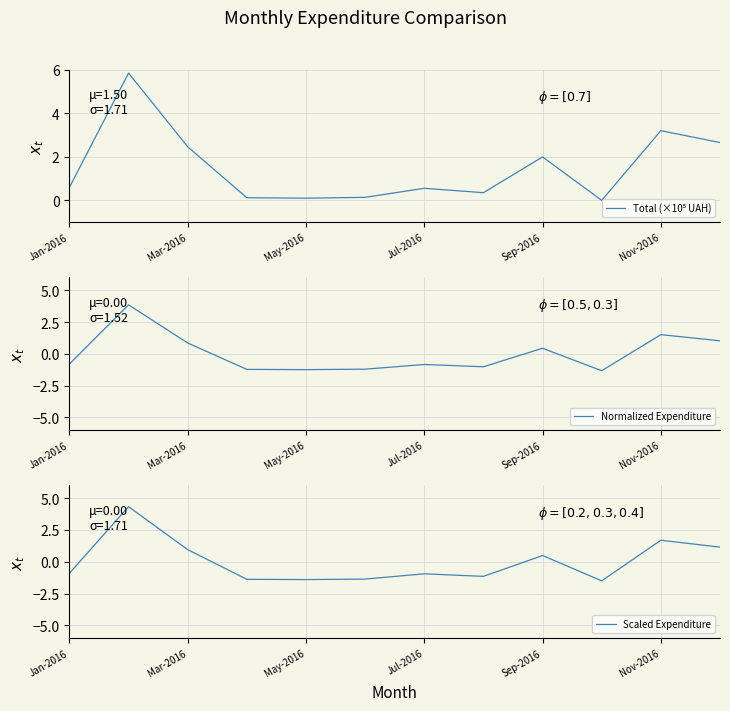

At how many categories does at least one series exceed 0?

11